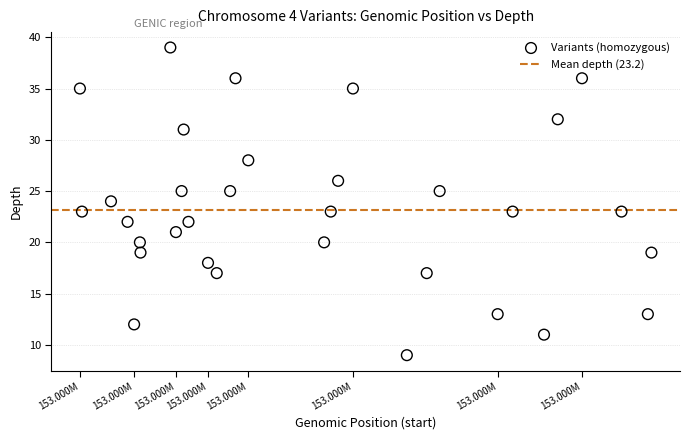

What is the range of X values (max minus min)?

20016